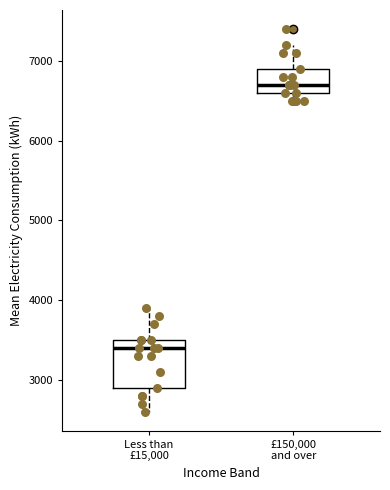

Reading left to right, transcribe this box plot: for each box, give where its median line is, the range the box spans, and where its two whiskers end, as read against the y-axis. The values are not printed on the chart, so give them approximately, as read against the axis.

Less than £15,000: median 3400, box 2900 to 3500, whiskers 2600 to 3900
£150,000 and over: median 6700, box 6600 to 6900, whiskers 6500 to 7200